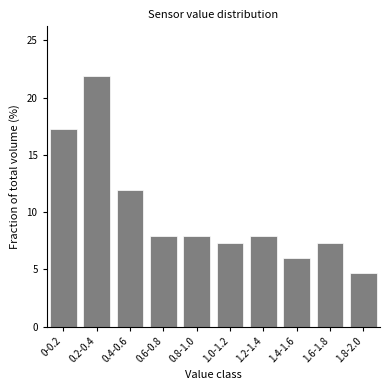

Reading left to right, what are all the values shown in this chart?

0-0.2=17.2	0.2-0.4=21.9	0.4-0.6=11.9	0.6-0.8=7.9	0.8-1.0=7.9	1.0-1.2=7.3	1.2-1.4=7.9	1.4-1.6=6.0	1.6-1.8=7.3	1.8-2.0=4.6